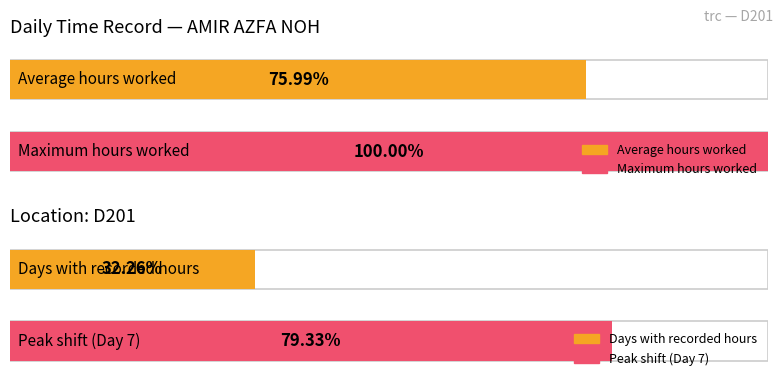

Does the chart contain stacked bars?

No